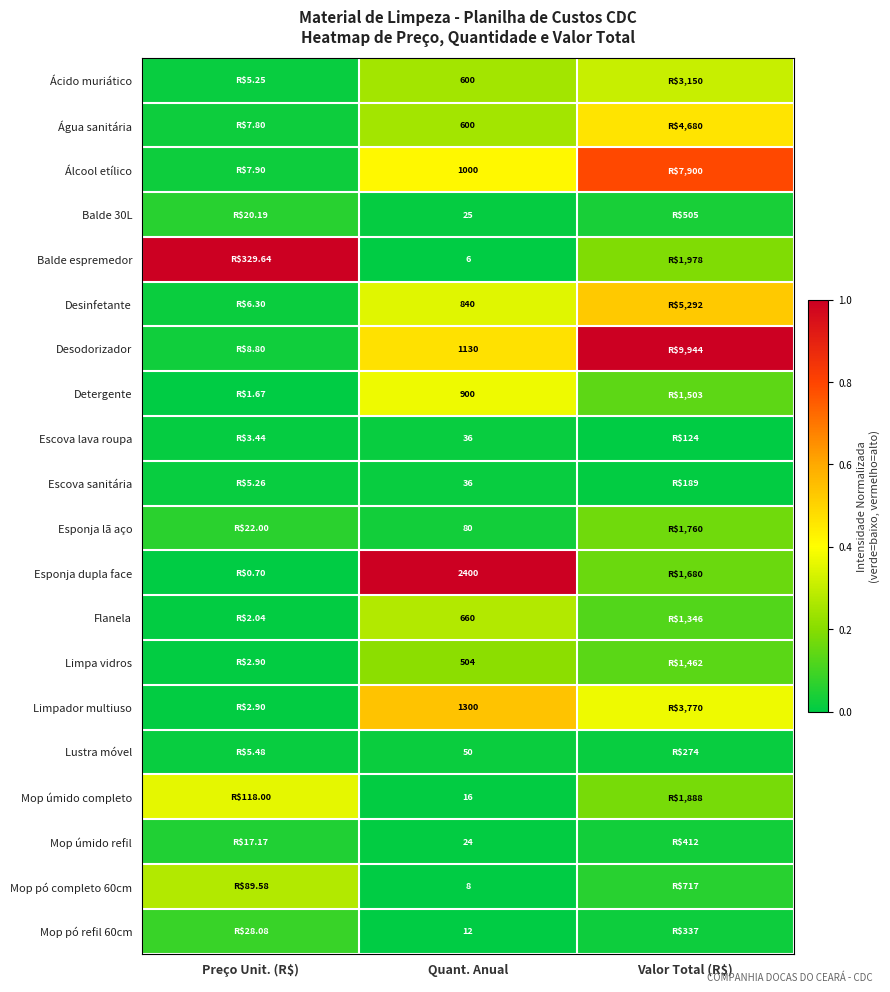

Is the value of Ácido muriático at Quant. Anual greater than the value of Detergente at Quant. Anual?

No